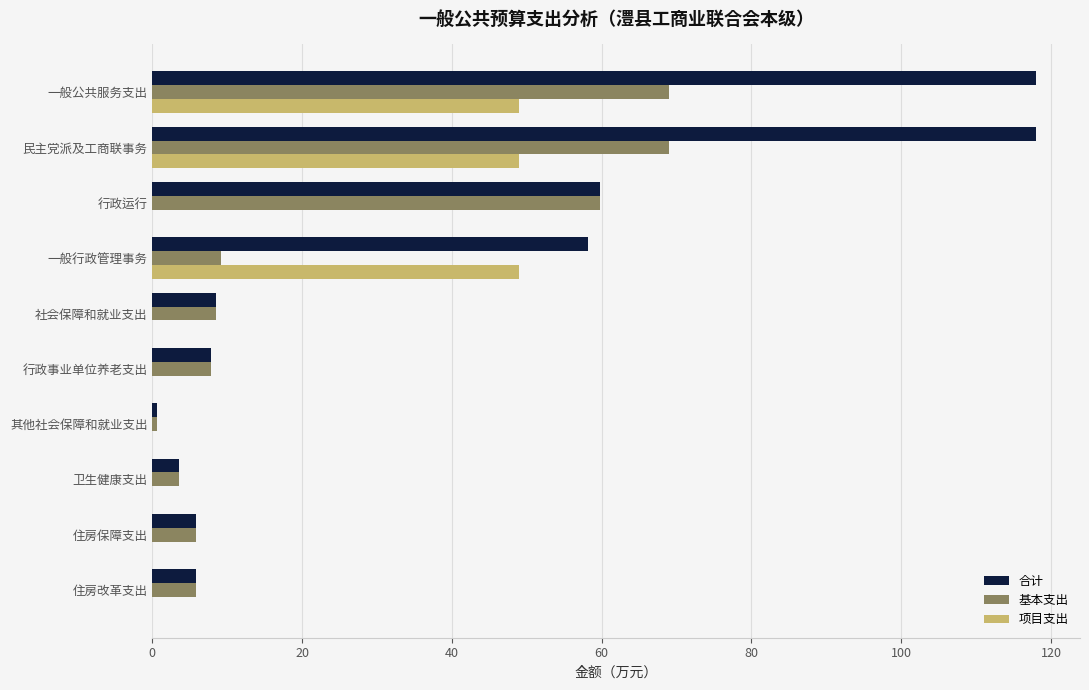

The 项目支出 series shows 33.7 at 行政运行. True or false?

False